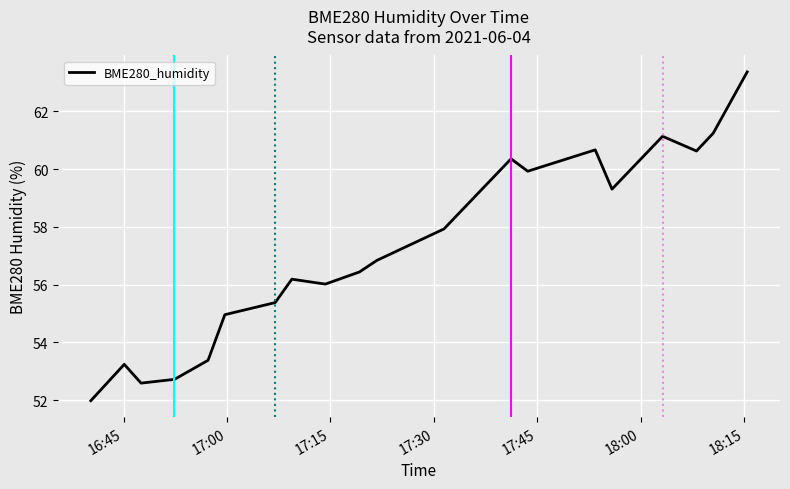

How many series are shown in this chart?

1